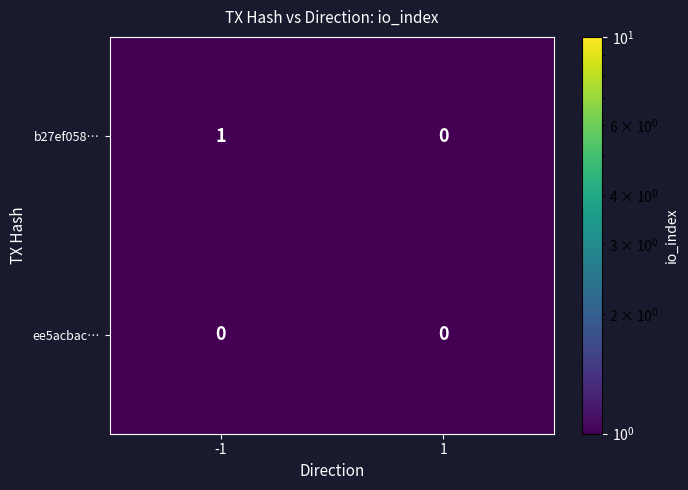

Between -1 and 1, which series saw the biggest shift?

b27ef058…